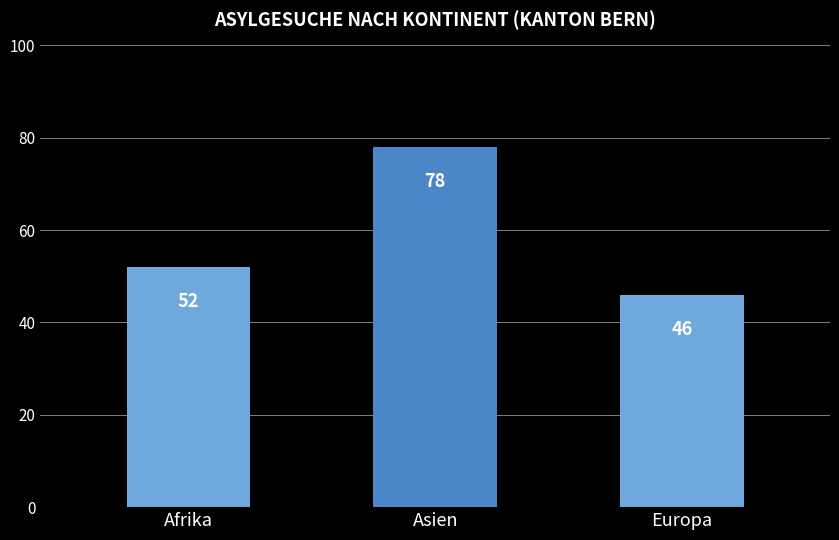

What is the maximum value shown in the chart?

78